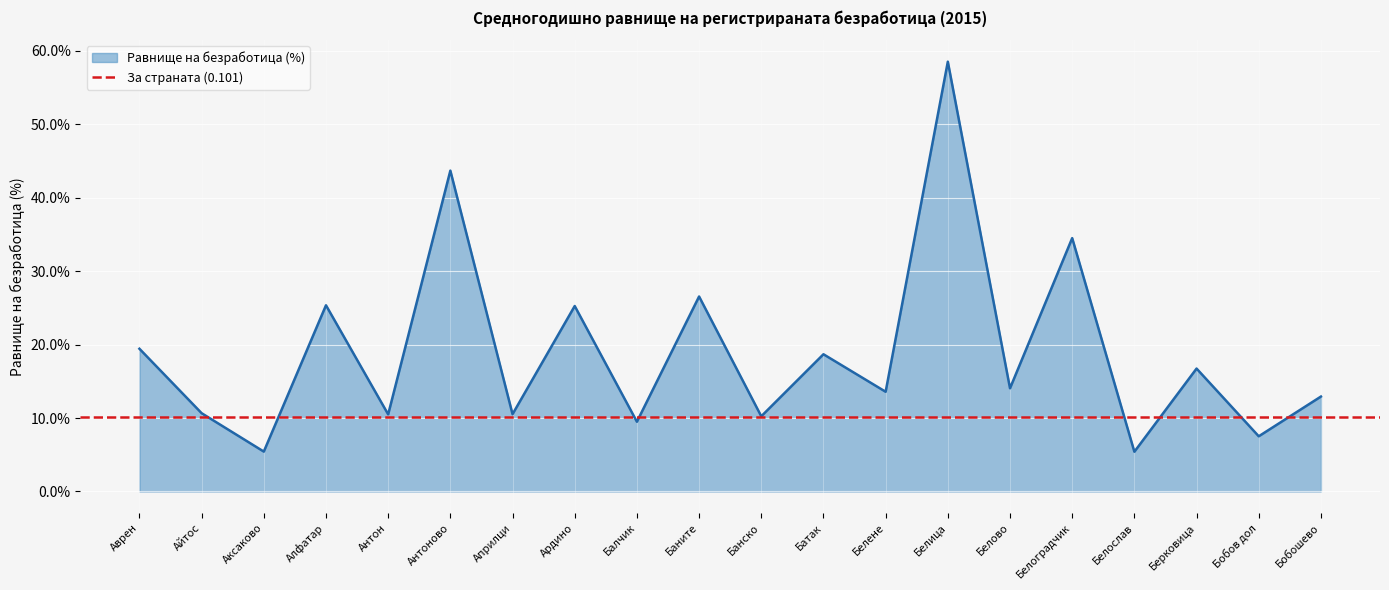

How many categories are shown in the chart?

20